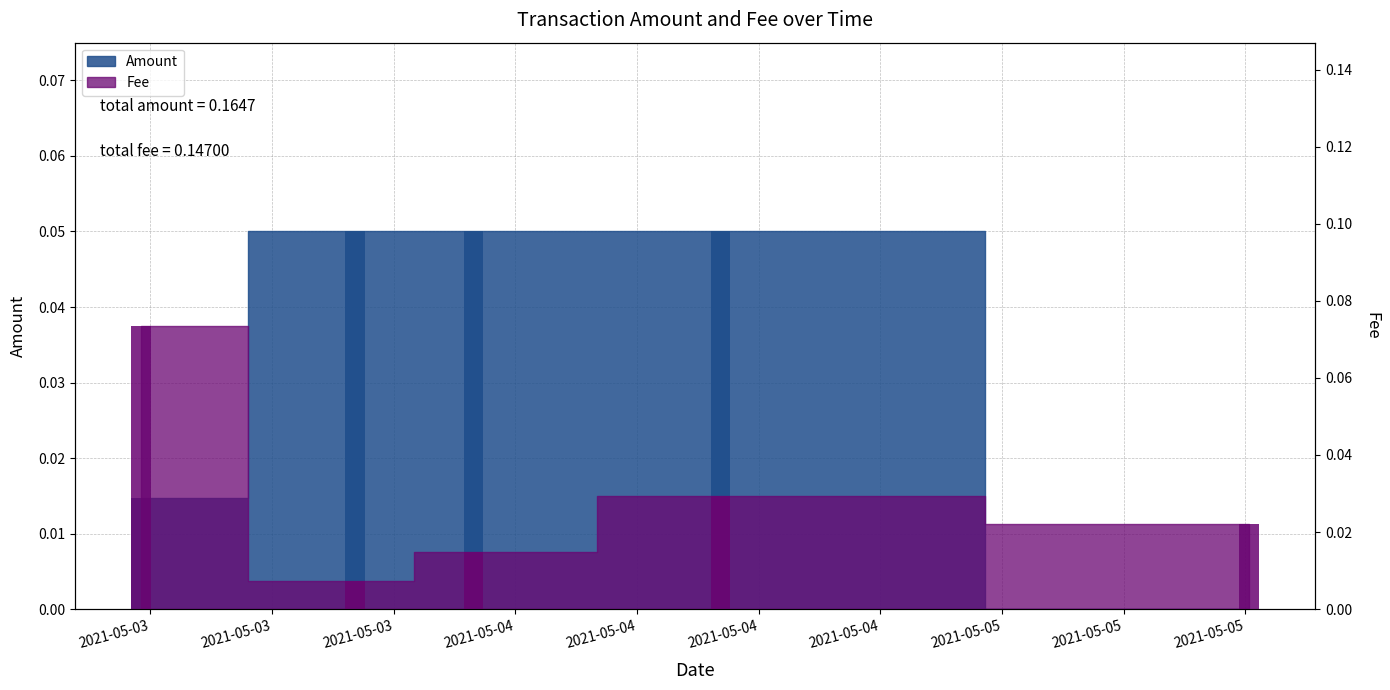

At which category does the chart reach its minimum across all series?

2021-05-05